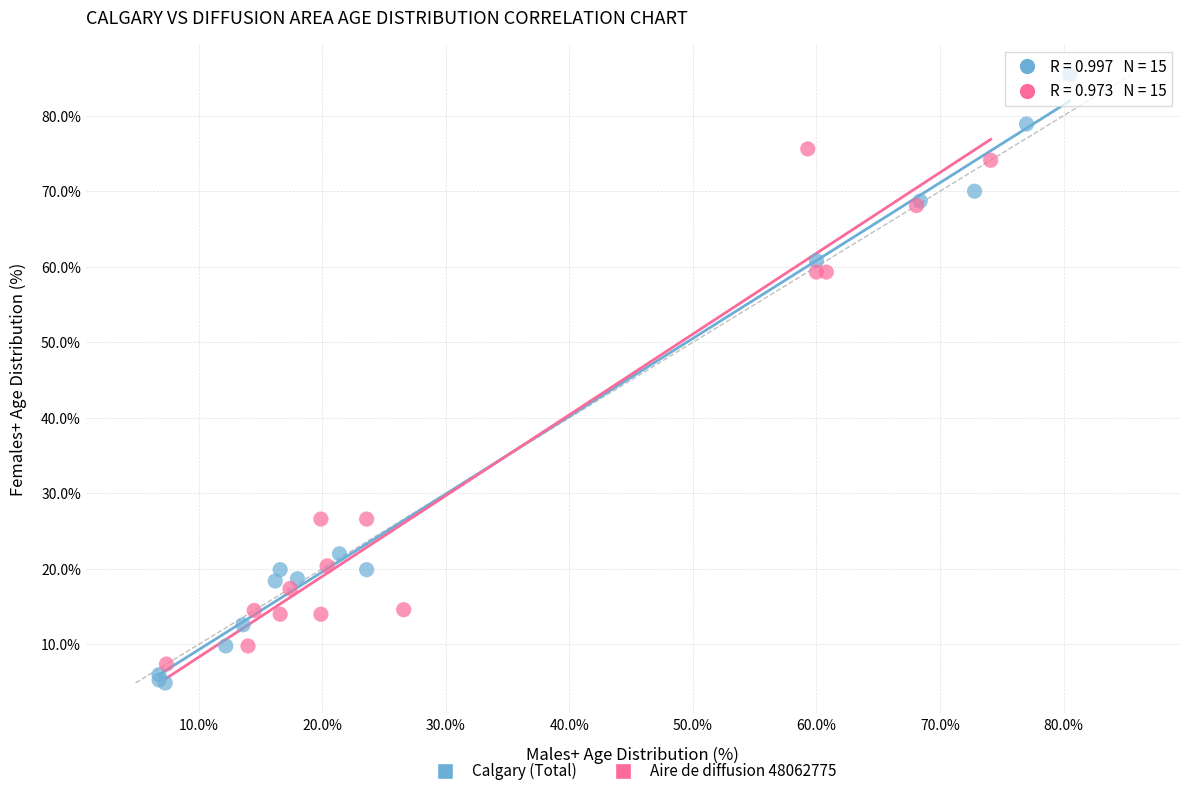

Which series contains the highest Y value?

Calgary (Total)